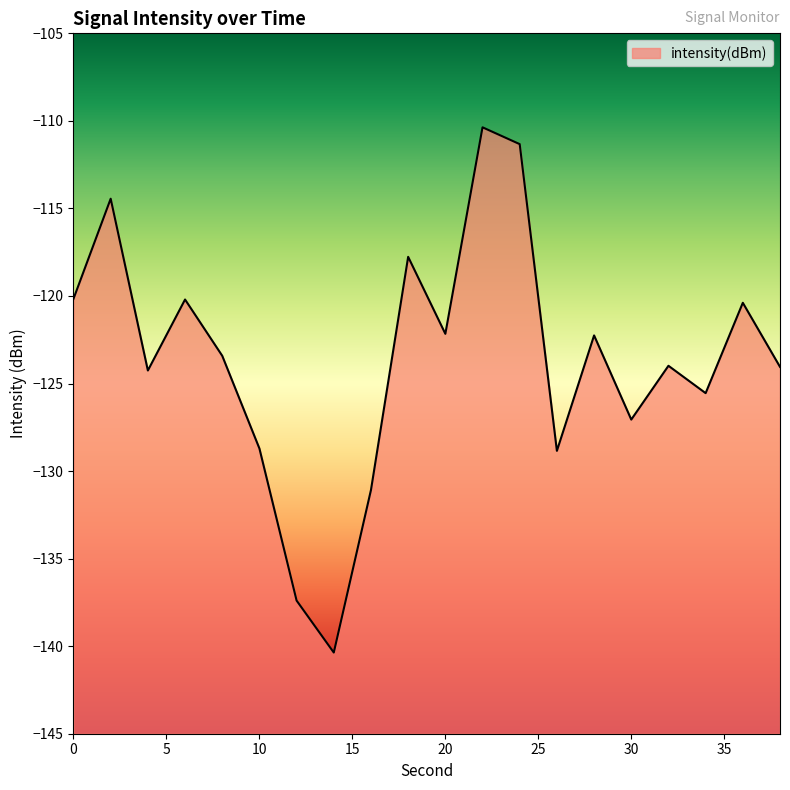

Count the number of values greater than -123.

9